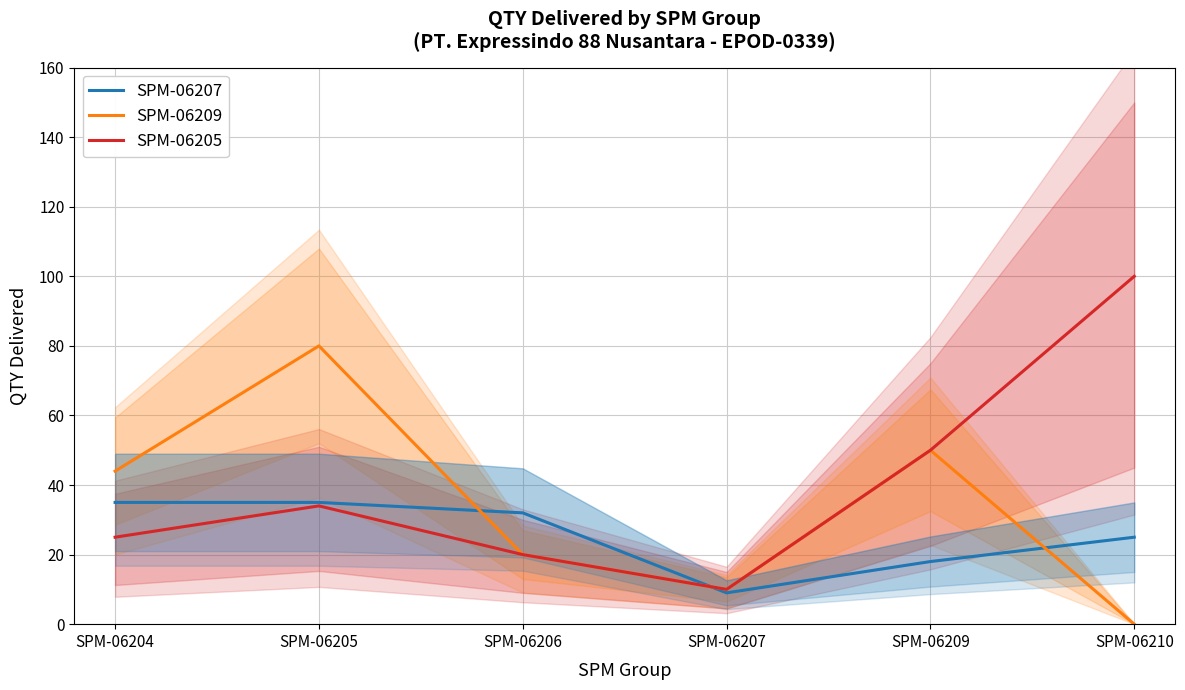

Between SPM-06205 and SPM-06210, which series saw the biggest shift?

SPM-06209